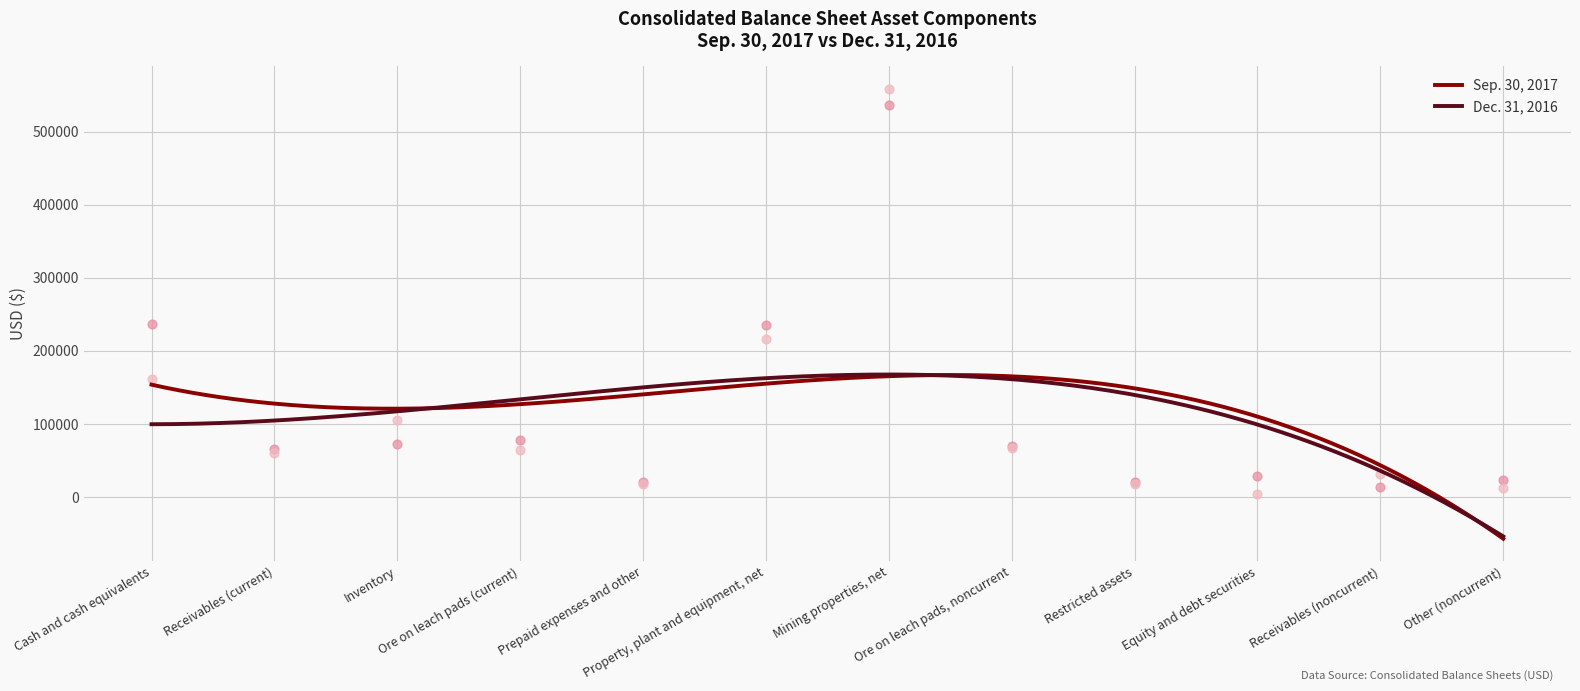

At how many categories does at least one series exceed 551736?

1